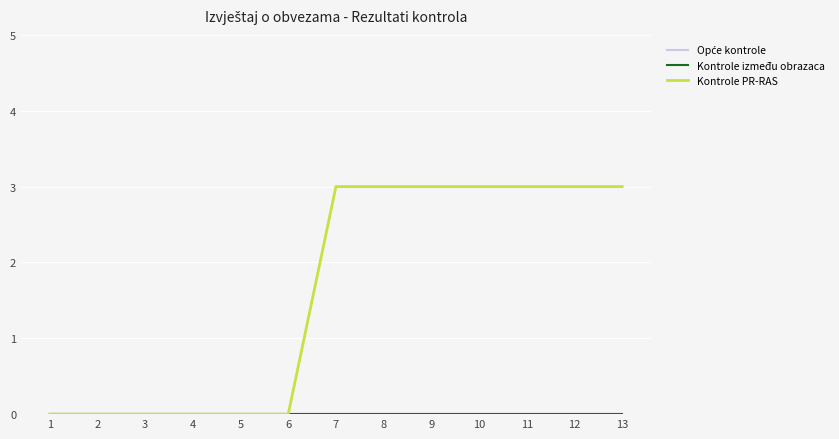

Does the chart display data point markers on the line(s)?

No